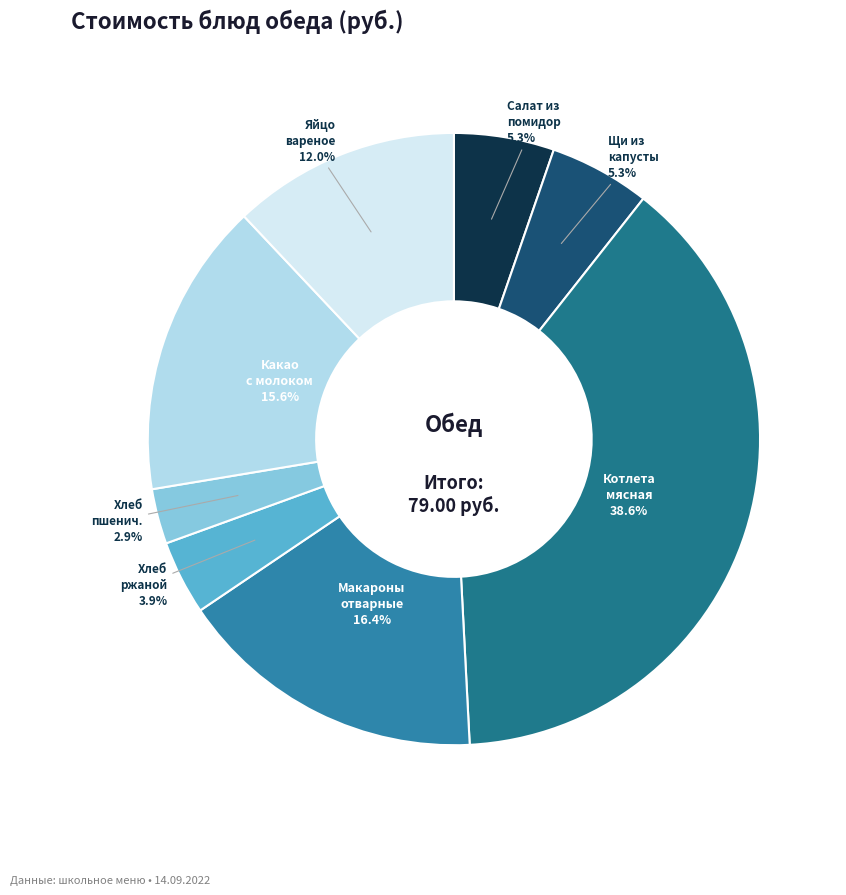

Count the number of slices in the pie.

8